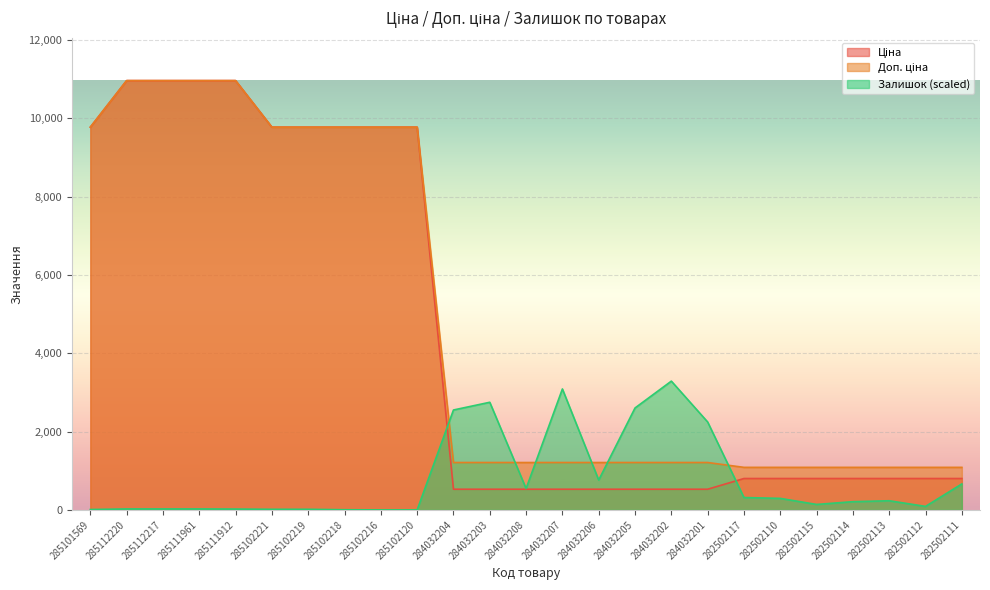

What is the difference between the highest and lowest values at 282502111?

423.2